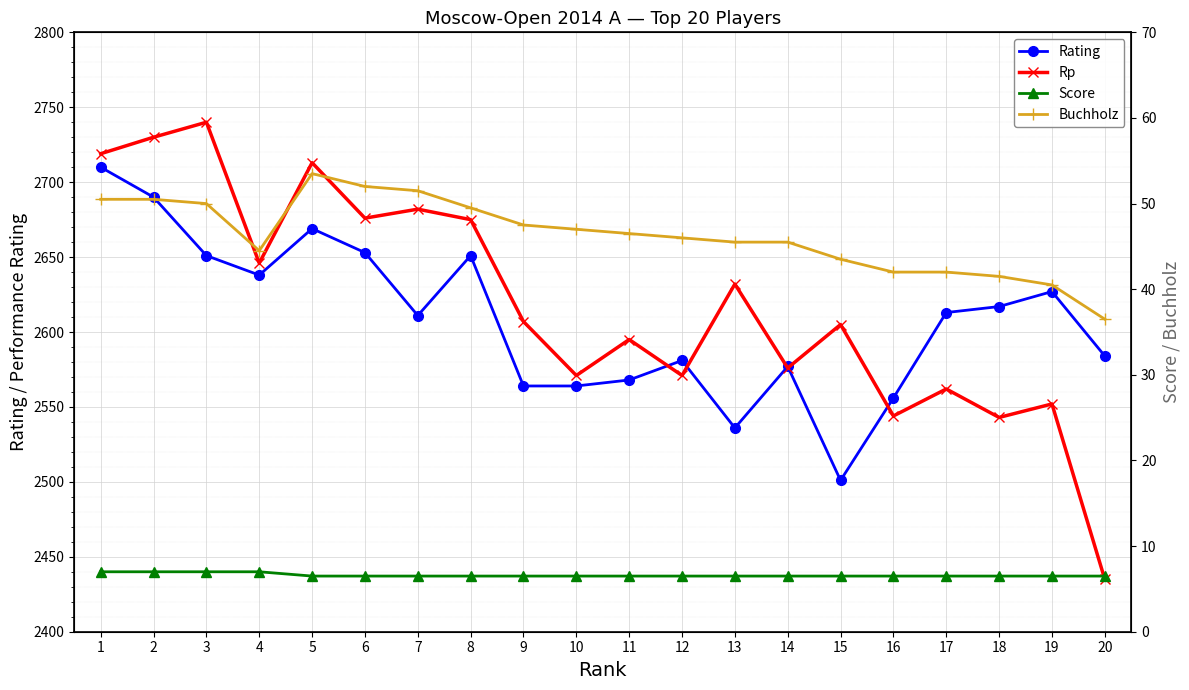

Is it true that Rating equals 2690.0 at 2?

True